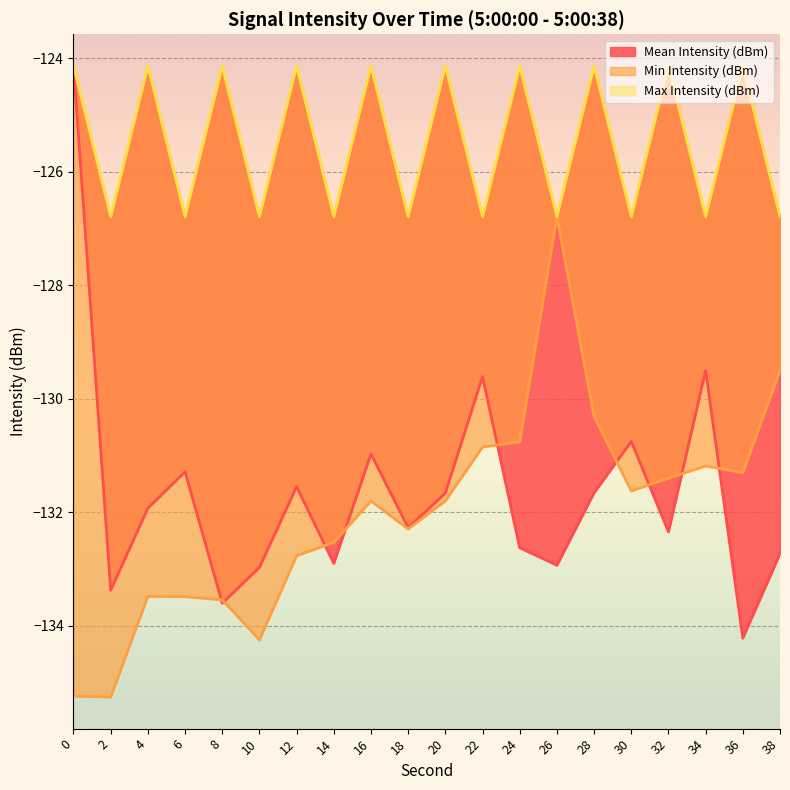

True or false: Min Intensity (dBm) has more than 2 points higher than both neighbors.

True